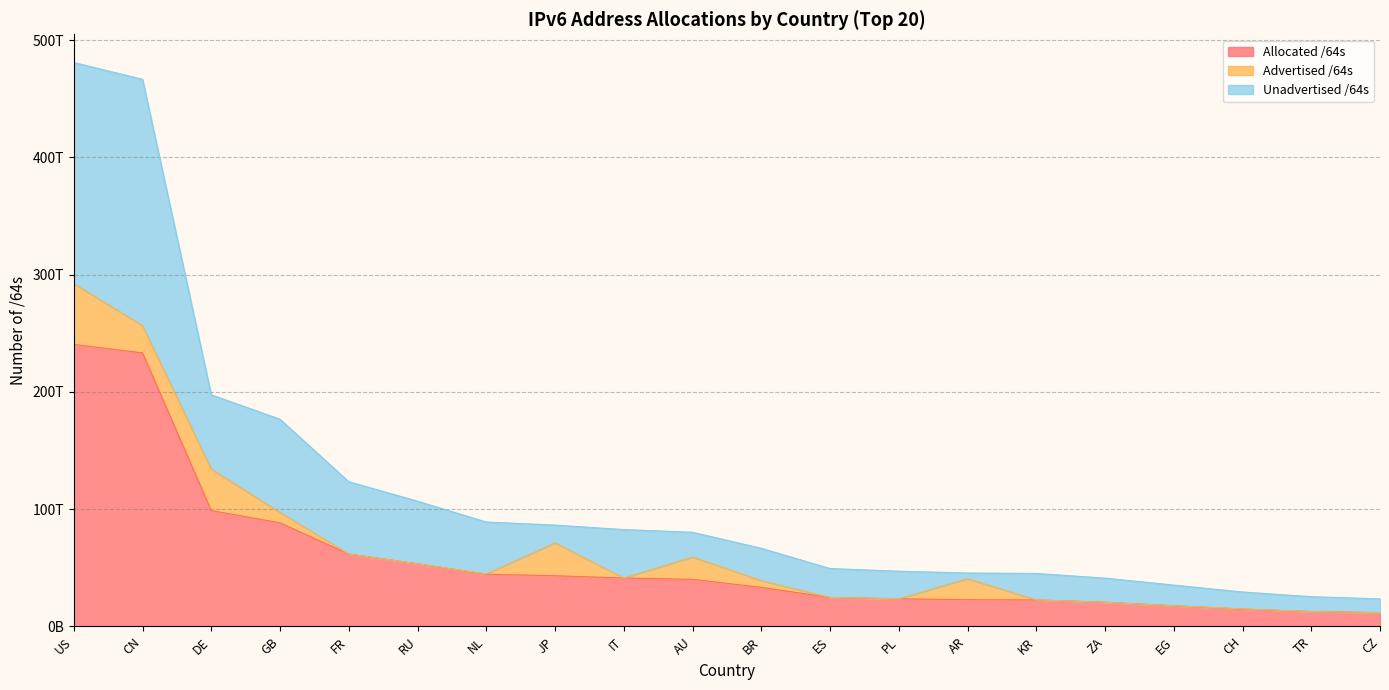

True or false: Allocated /64s has more than 2 interior local peaks.

False